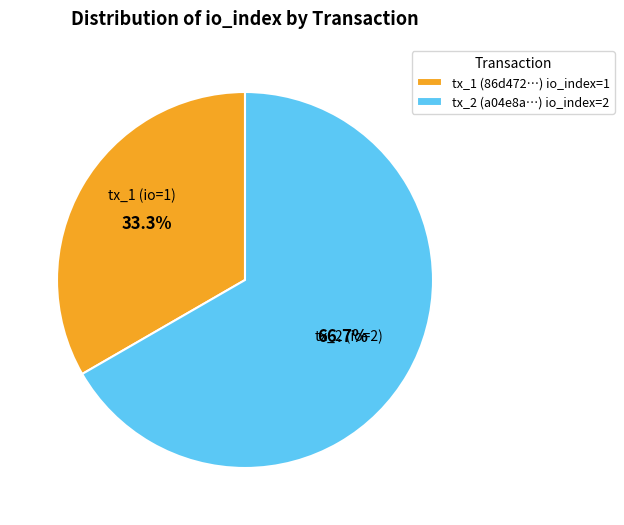

How many slices are in this pie chart?

2